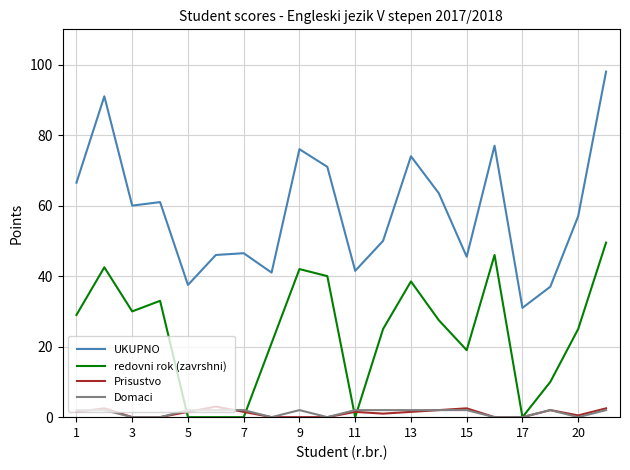

True or false: UKUPNO and redovni rok (zavrshni) cross at least once.

False